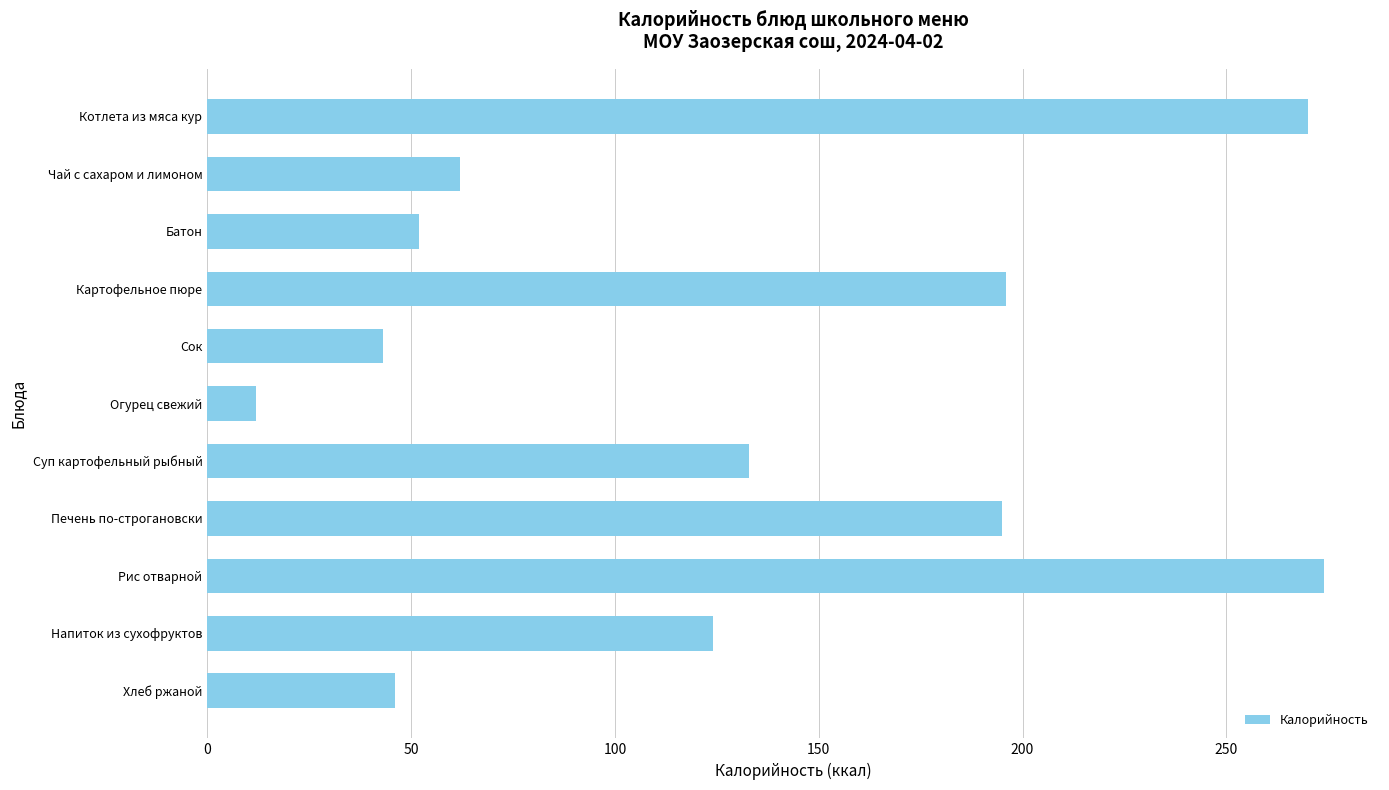

The value at Напиток из сухофруктов is 124. True or false?

True